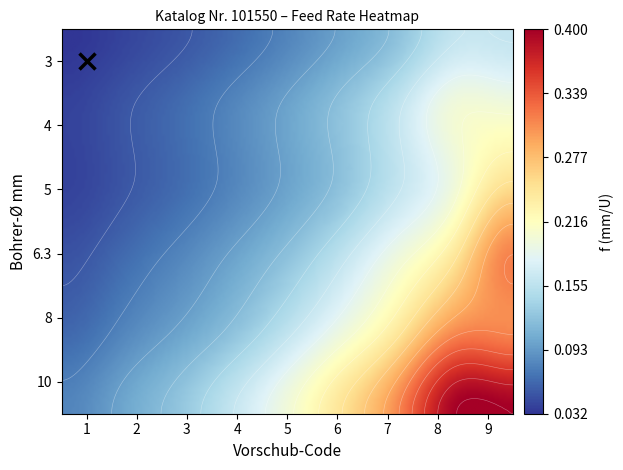

How many data points does each series have?

9